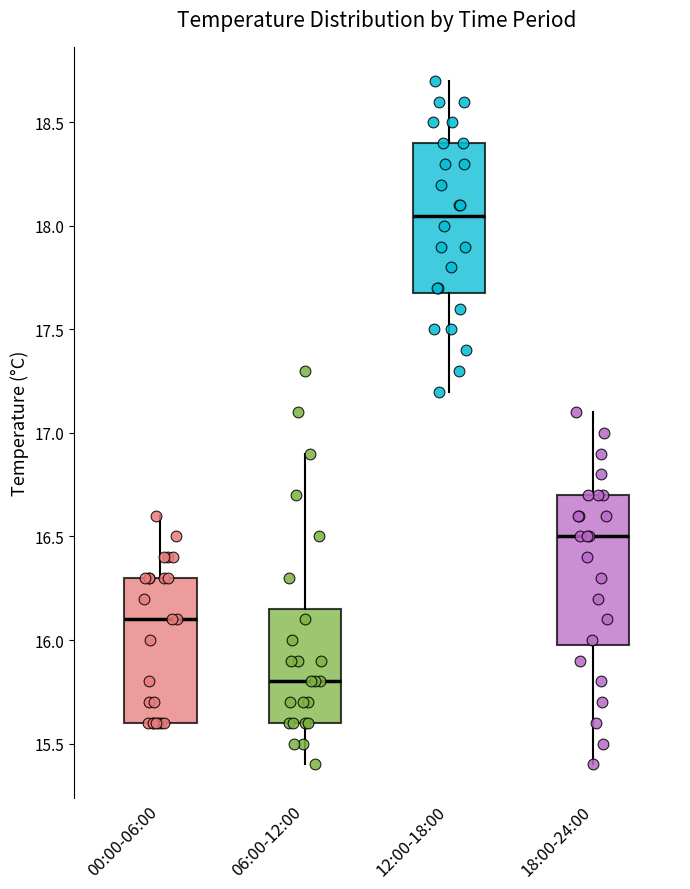

Reading left to right, read every box against the y-axis: the position of its median line, the range the box covers, and the ends of its whiskers. The values are not printed on the chart, so give them approximately, as read against the axis.

00:00-06:00: median 16.10, box 15.60 to 16.30, whiskers 15.60 to 16.60
06:00-12:00: median 15.80, box 15.60 to 16.15, whiskers 15.40 to 16.90
12:00-18:00: median 18.05, box 17.70 to 18.40, whiskers 17.20 to 18.70
18:00-24:00: median 16.50, box 16.00 to 16.70, whiskers 15.40 to 17.10